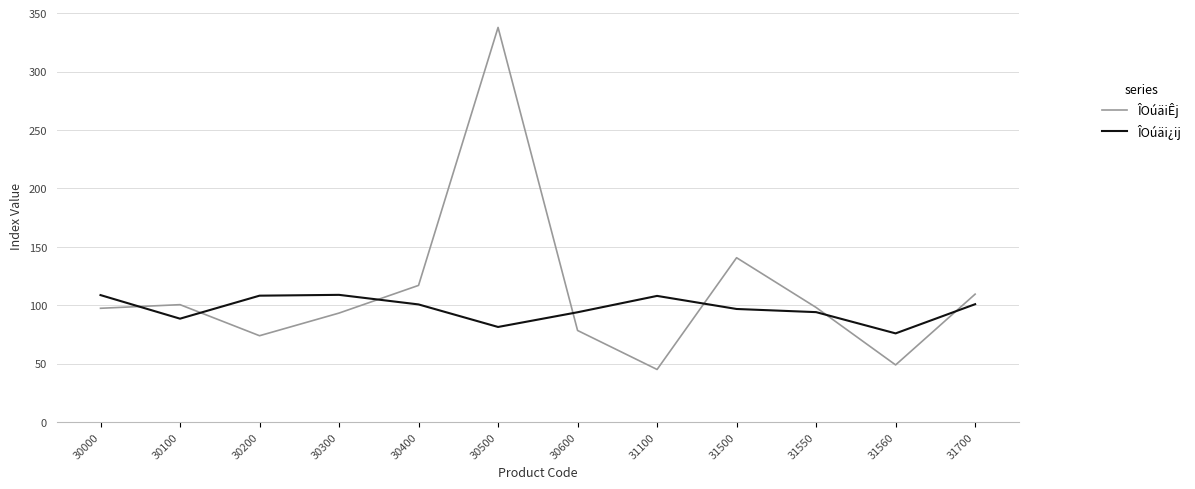

What is the approximate value of ÎOúäi¿ij at 30100?

88.4